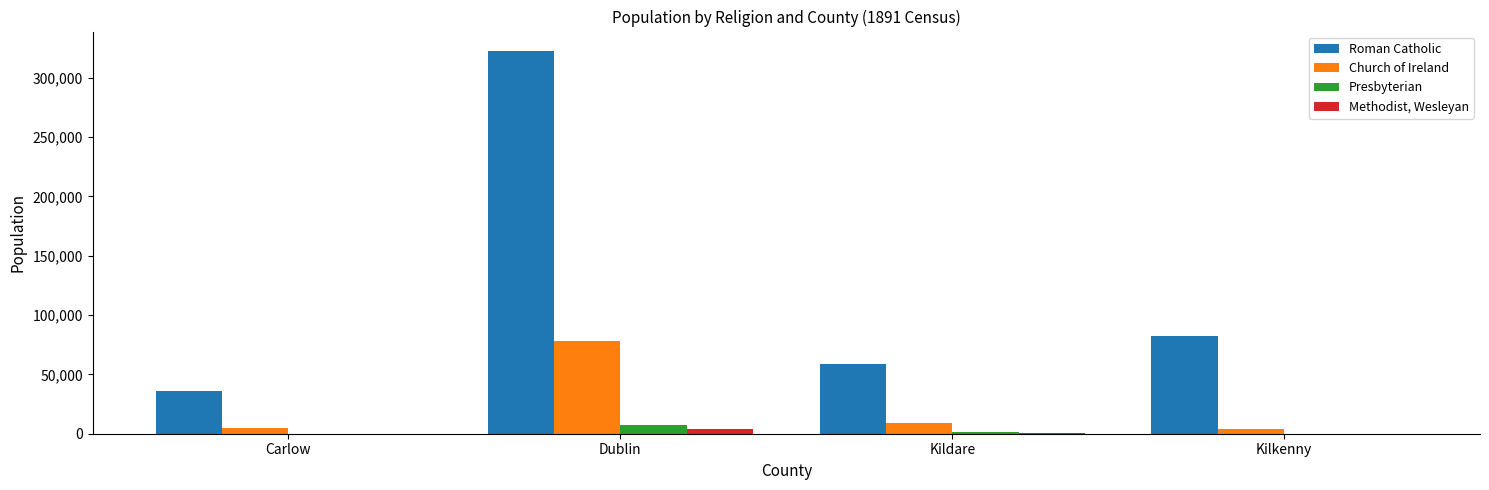

What is the total value across all series at Carlow?

40874